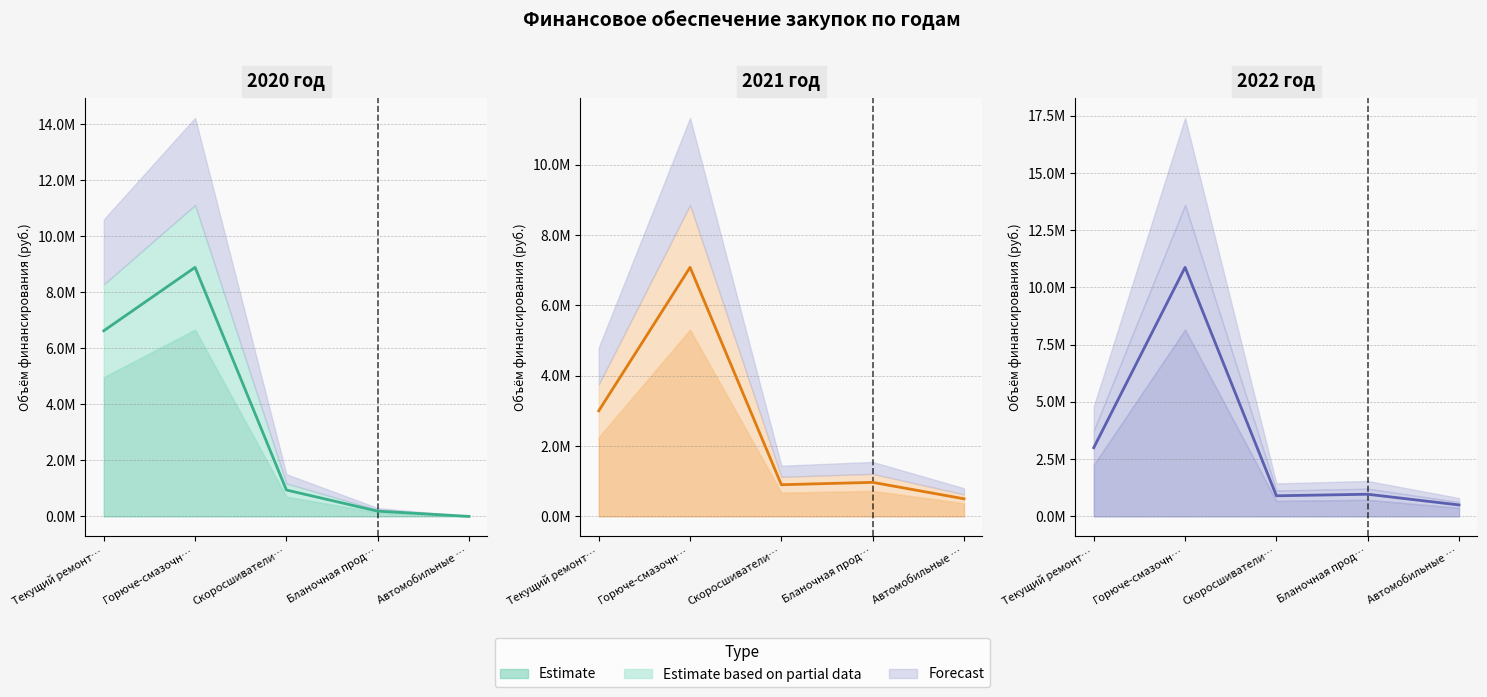

Where is the first local maximum for 2020 (actual)?

Горюче-смазочн…